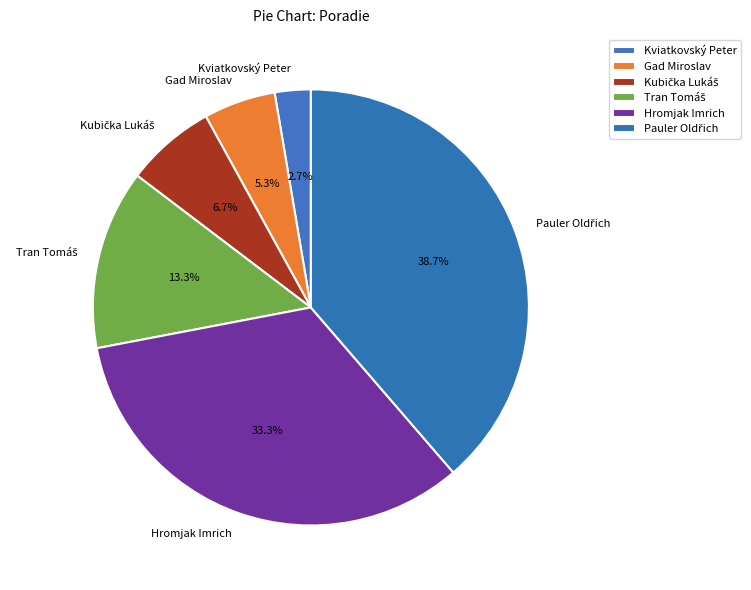

What is the total percentage of Kviatkovský Peter and Gad Miroslav?

8.0%